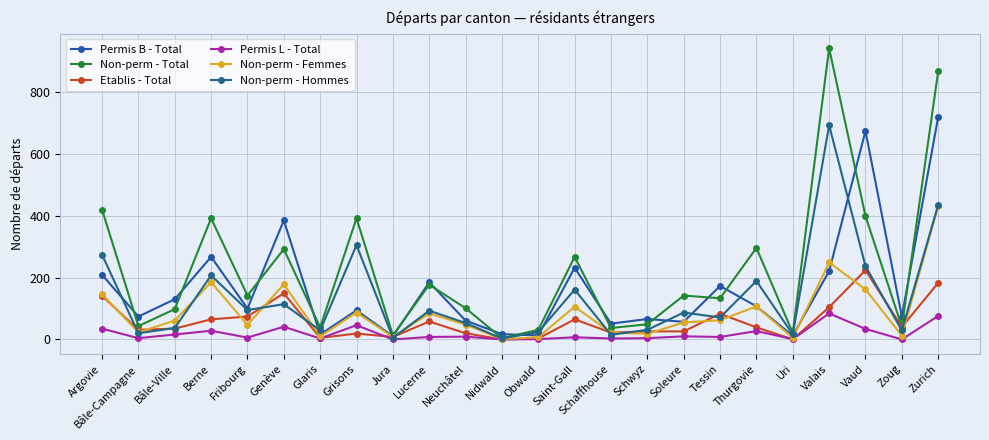

Which category has the highest value across all series?

Valais